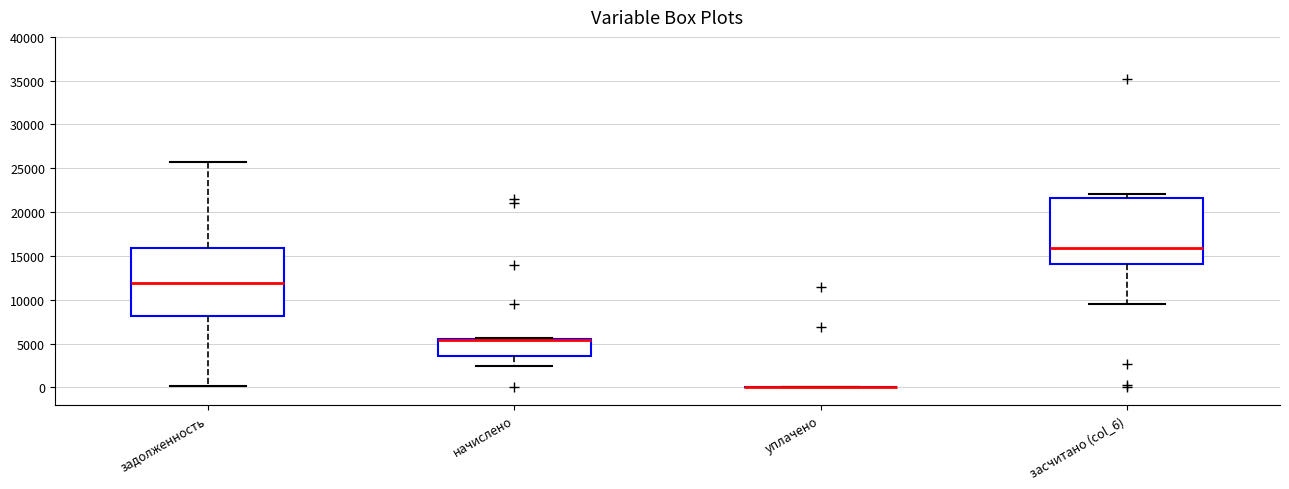

Reading left to right, read every box against the y-axis: the position of its median line, the range the box covers, and the ends of its whiskers. The values are not printed on the chart, so give them approximately, as read against the axis.

задолженность: median 12000, box 8000 to 16000, whiskers 0 to 26000
начислено: median 5500 (drawn on the box's upper edge), box 3500 to 5500, whiskers 2500 to 5500
уплачено: box collapsed to a line at 0, whiskers 0 to 0
засчитано (col_6): median 16000, box 14000 to 21500, whiskers 9500 to 22000